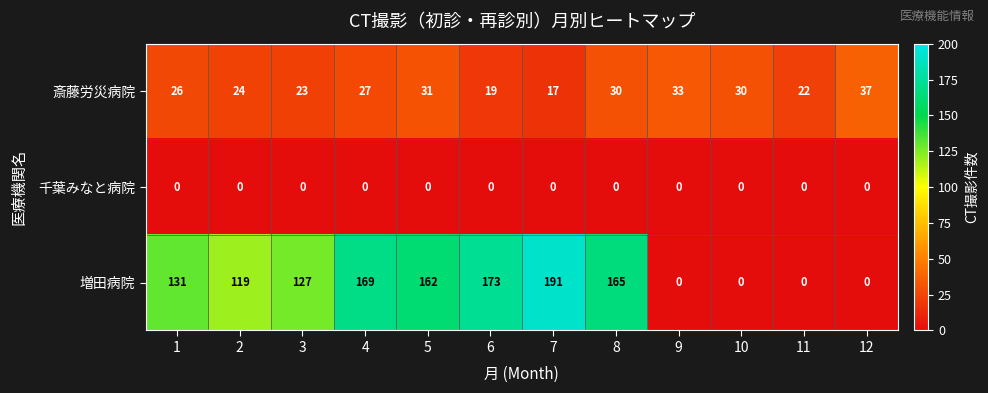

Which series has the largest total across all categories?

増田病院